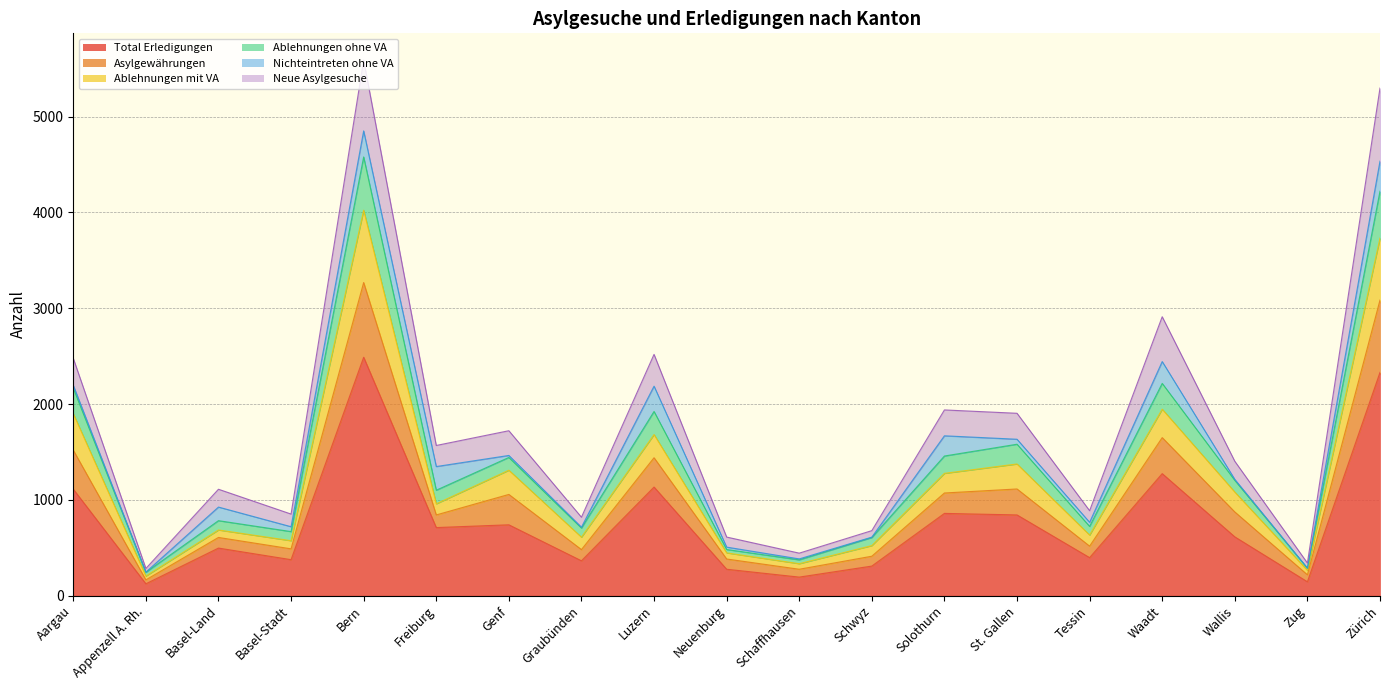

Between Basel-Land and Zürich, which is larger?

Zürich